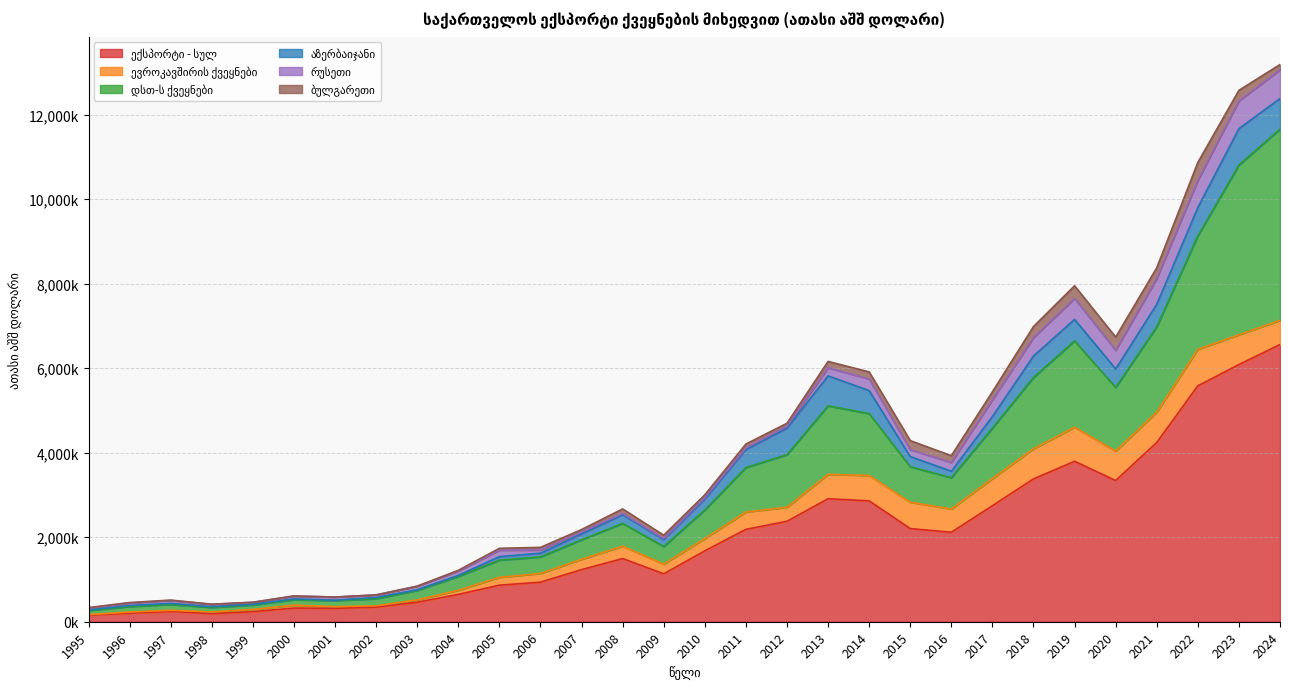

The ექსპორტი - სულ series shows 7312281.0 at 2021. True or false?

False